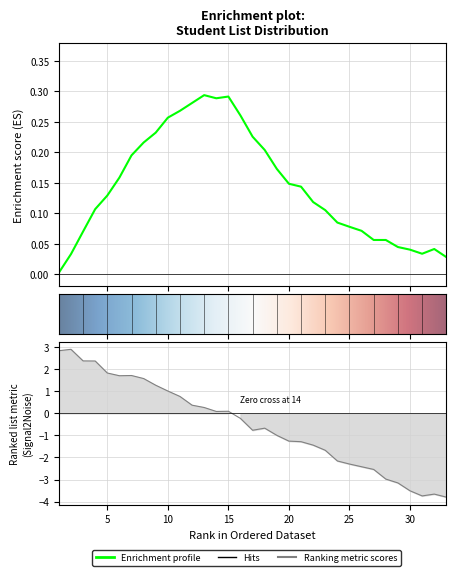

What is the sum of all values?

-17.4